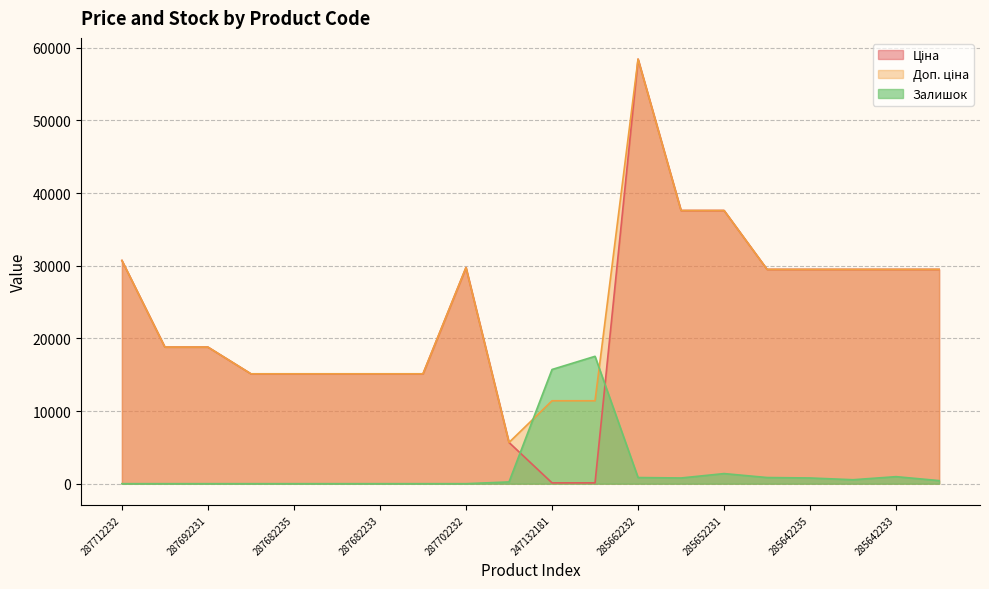

Reading left to right, extract all data points from this chart.

Ціна: 30717.1	18796.8	18796.8	15120.0	15120.0	15120.0	15120.0	15120.0	29747.2	5673.8	114.1	114.1	58426.5	37593.6	37593.6	29491.5	29491.5	29491.5	29491.5	29491.5
Доп. ціна: 30717.1	18796.8	18796.8	15120.0	15120.0	15120.0	15120.0	15120.0	29747.2	5673.8	11410.0	11410.0	58426.5	37593.6	37593.6	29491.5	29491.5	29491.5	29491.5	29491.5
Залишок: 0.0	0.0	0.0	0.0	0.0	0.0	0.0	0.0	0.0	241.8	15714.7	17528.0	846.2	785.7	1390.1	846.2	785.7	544.0	967.1	423.1